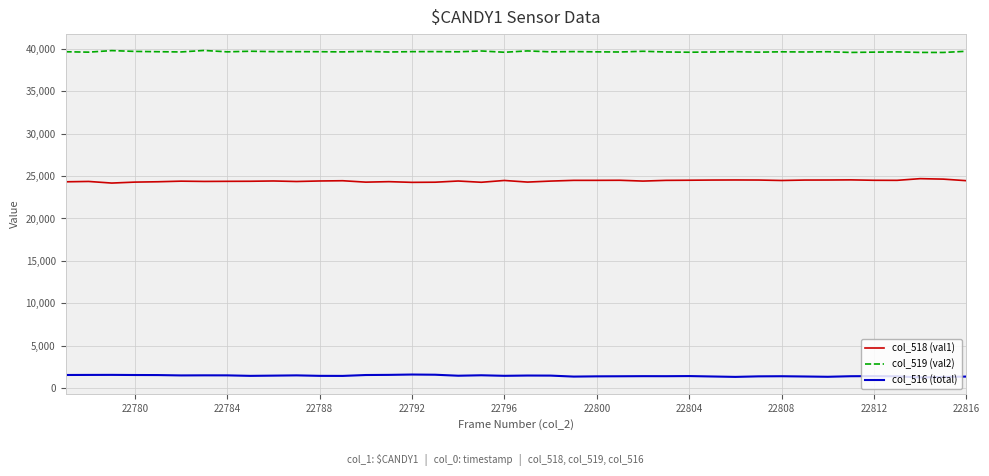

True or false: col_516 (total) has more than 2 points higher than both neighbors.

True